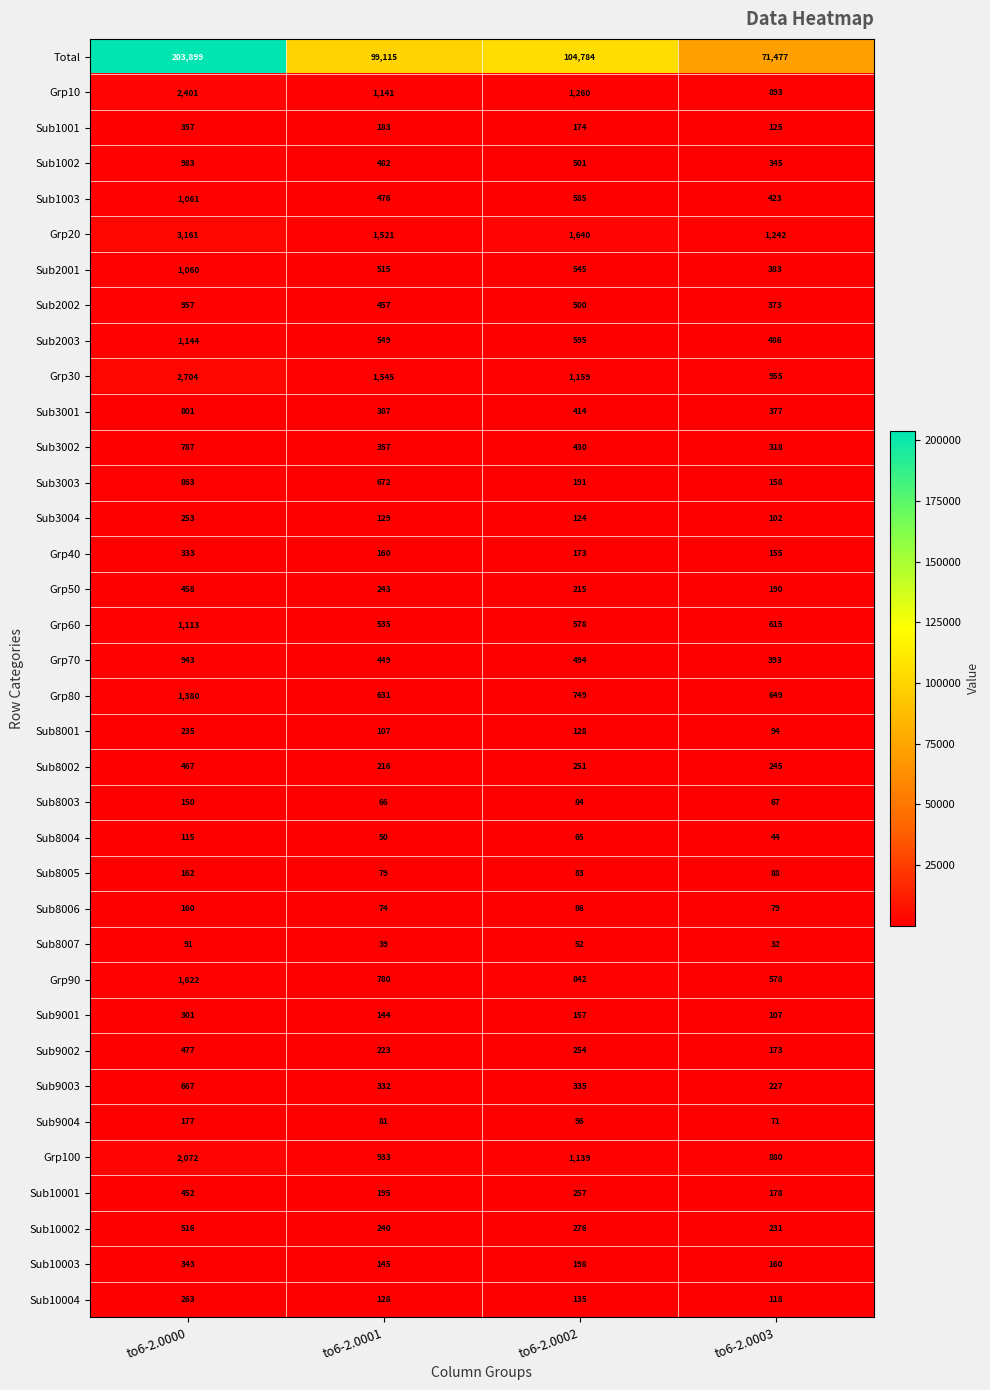

Which label corresponds to the smallest value in the chart?

to6-2.0003